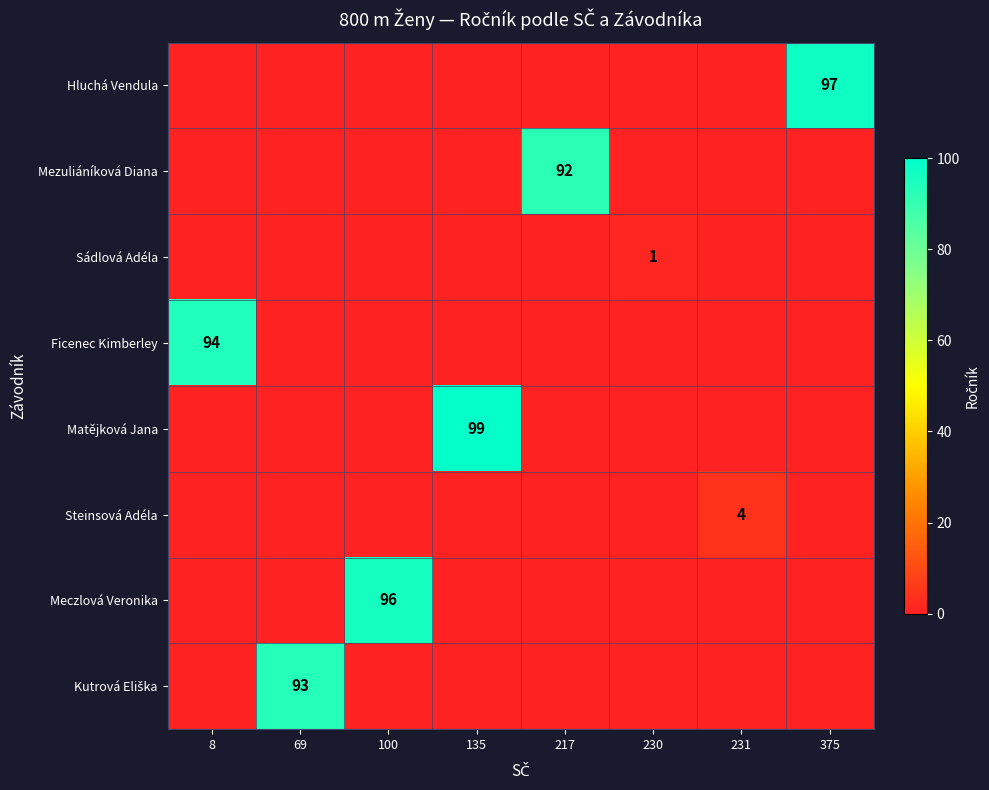

At 231, list the series in order from largest to smallest.

Steinsová Adéla, Hluchá Vendula, Mezuliáníková Diana, Sádlová Adéla, Ficenec Kimberley, Matějková Jana, Meczlová Veronika, Kutrová Eliška